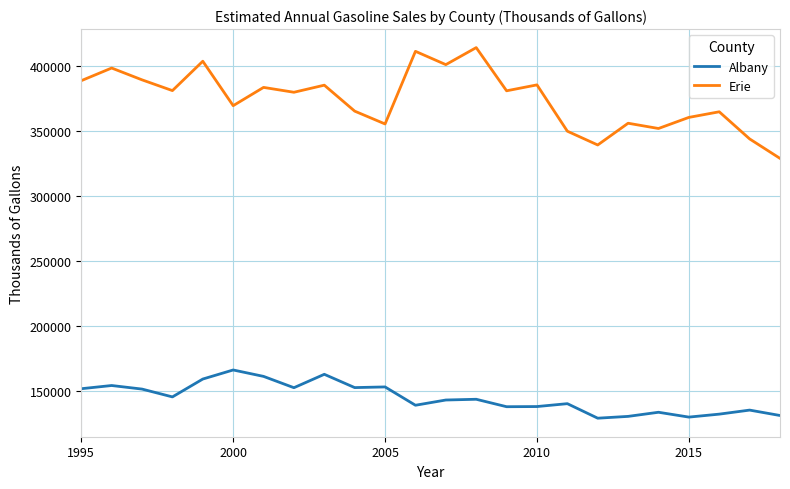

What is the sum of all Erie values?

8993228